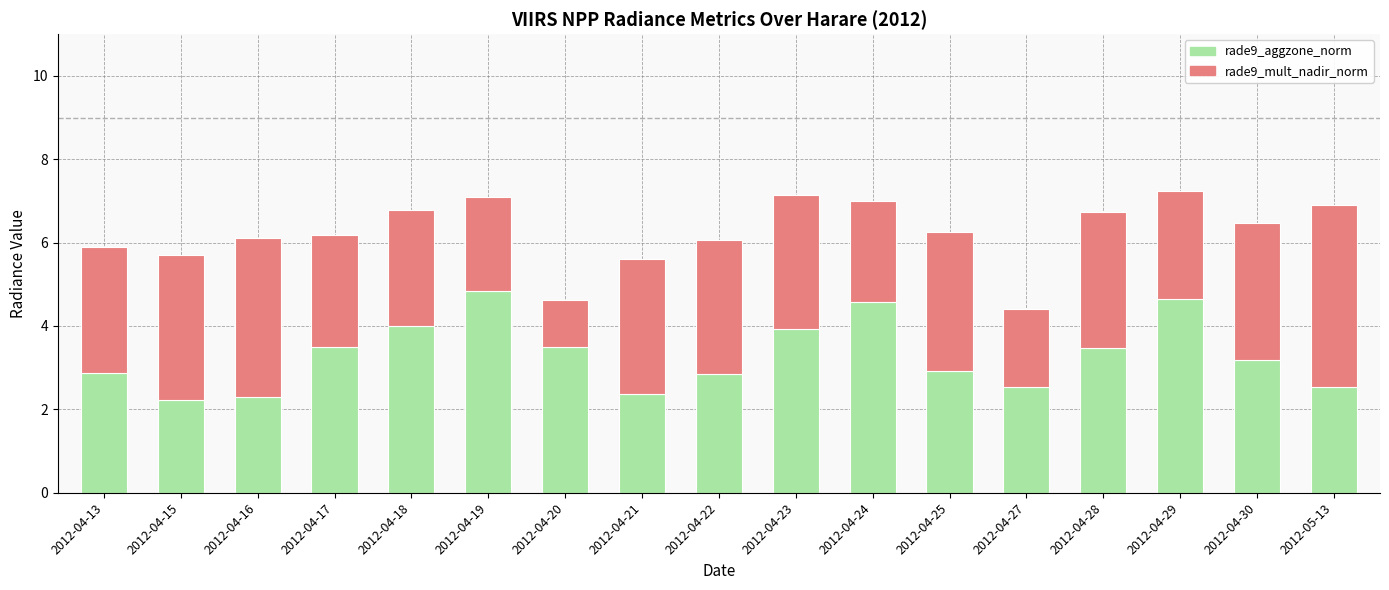

What is the highest value of the rade9_aggzone_norm series?

4.8